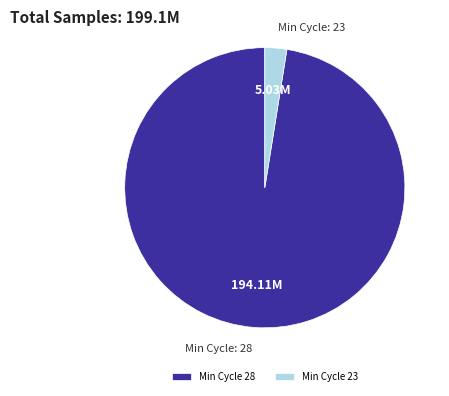

What is the ratio of the value at Min Cycle 28 to the value at Min Cycle 23?

38.6